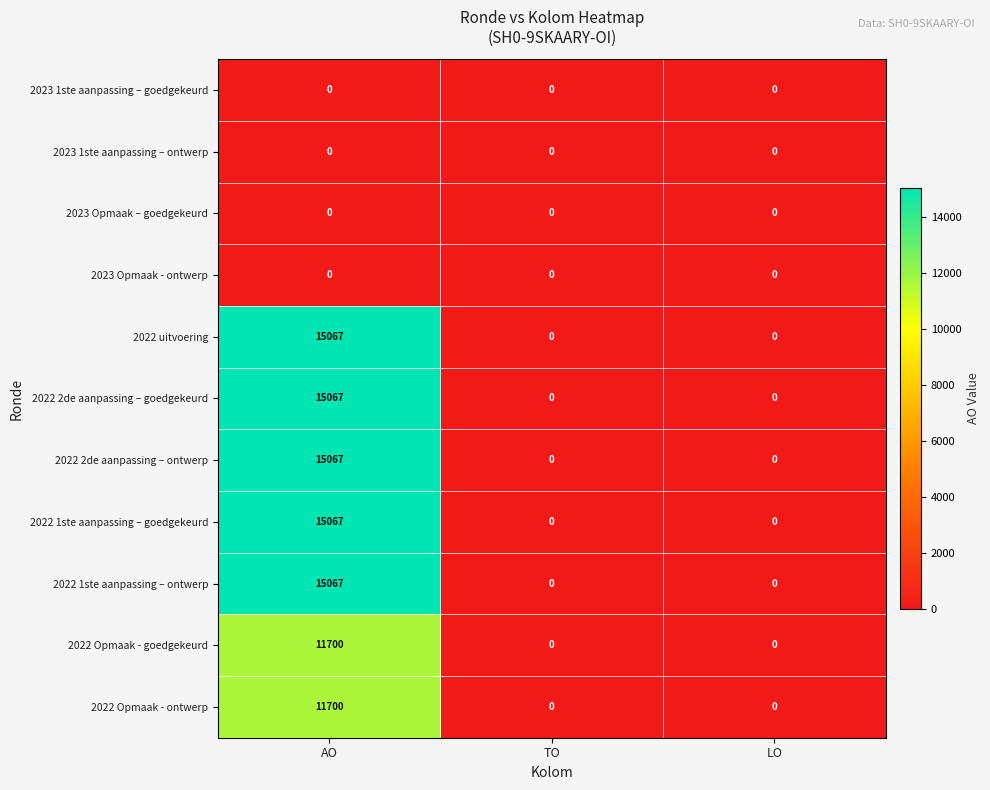

What is the sum of all 2022 1ste aanpassing – ontwerp values?

15067